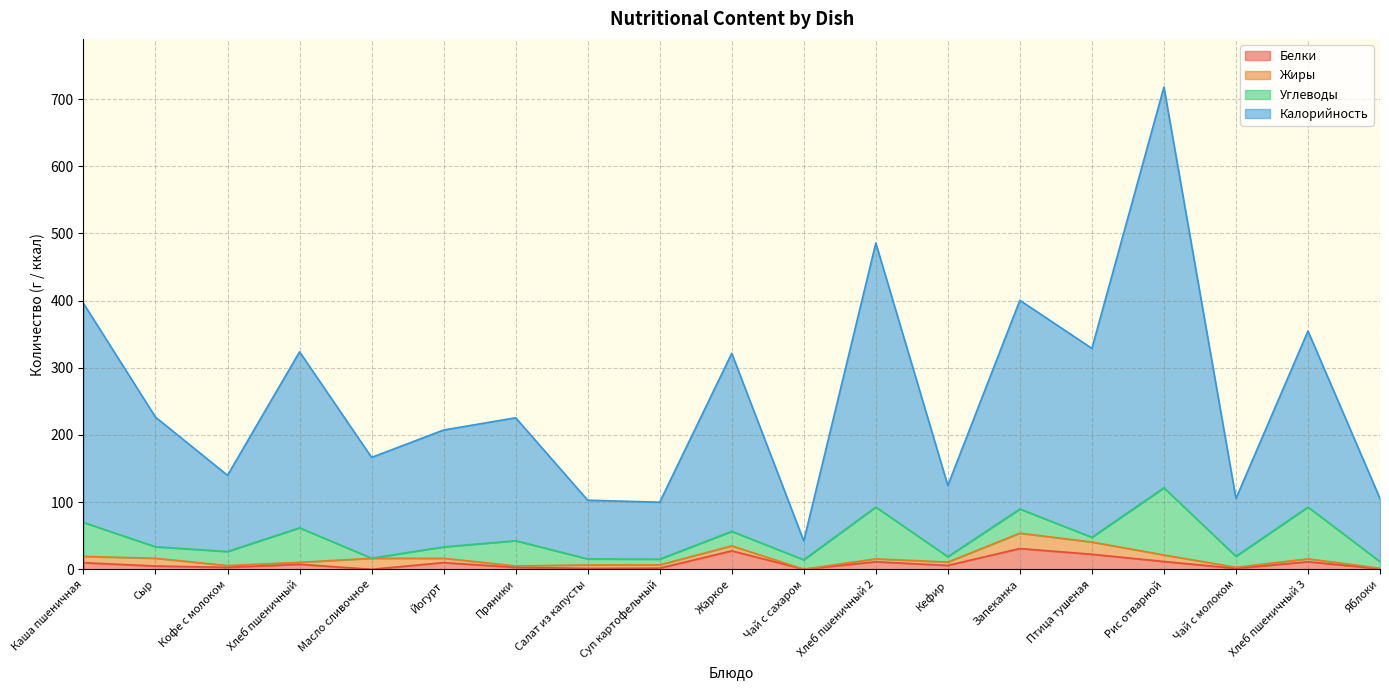

True or false: Калорийность has a value of 97.2 at Кофе с молоком.

False